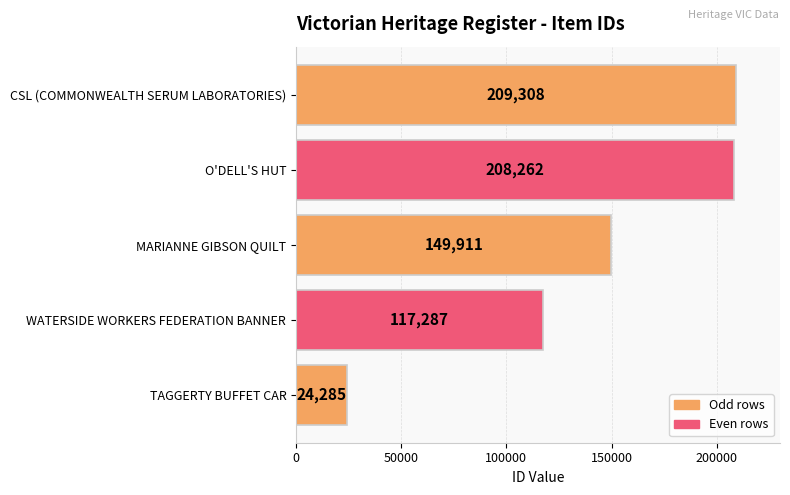

What is the sum of all values?

709053